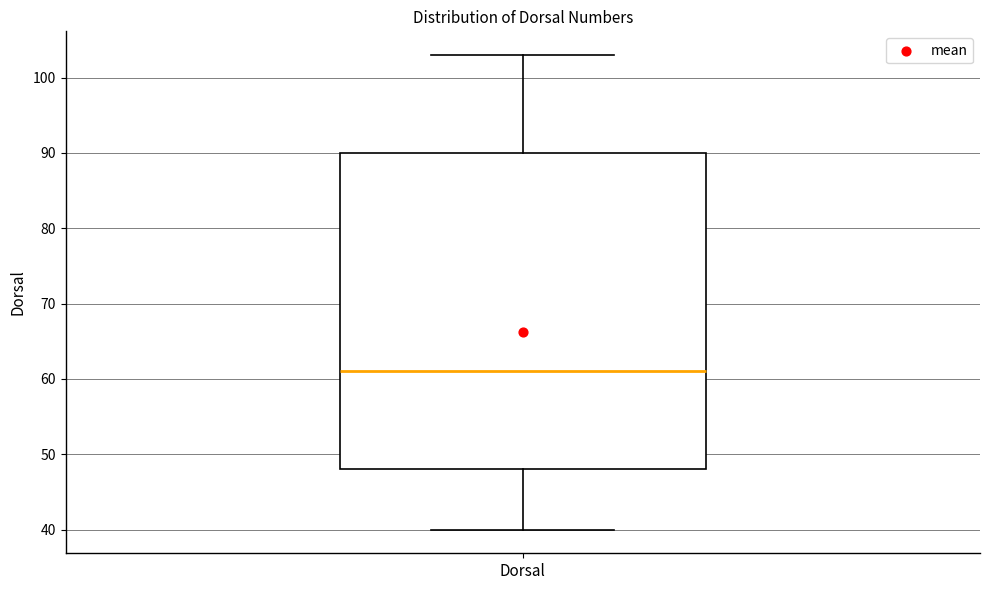

Transcribe this box plot: give where the median line is, the range the box spans, and where the two whiskers end, as read against the y-axis. The values are not printed on the chart, so give them approximately, as read against the axis.

median 61, box 48 to 90, whiskers 40 to 103